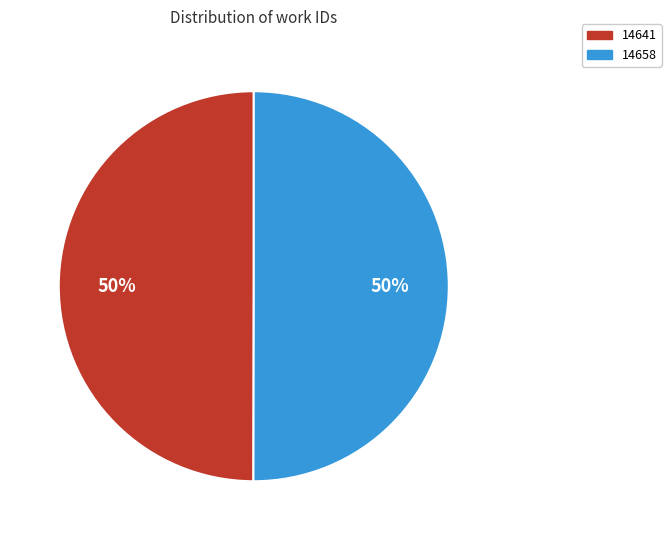

What percentage is the 14641 slice, to the nearest percent?

50%